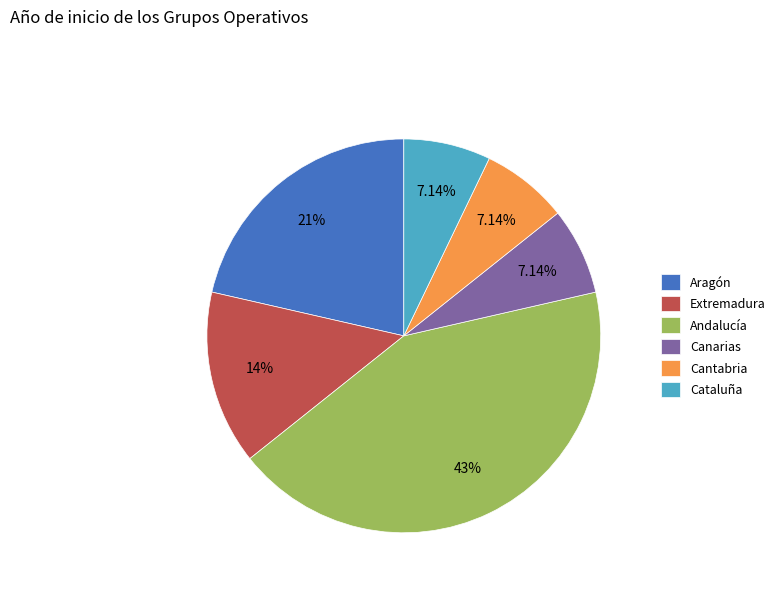

How many slices are in this pie chart?

6